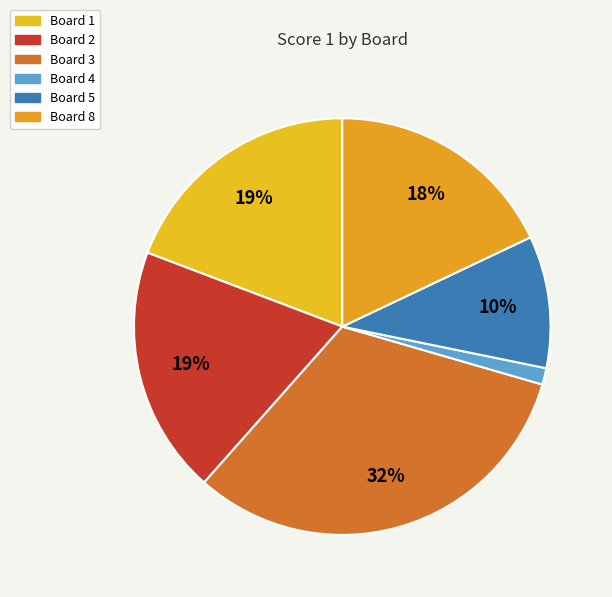

How many slices are in this pie chart?

6